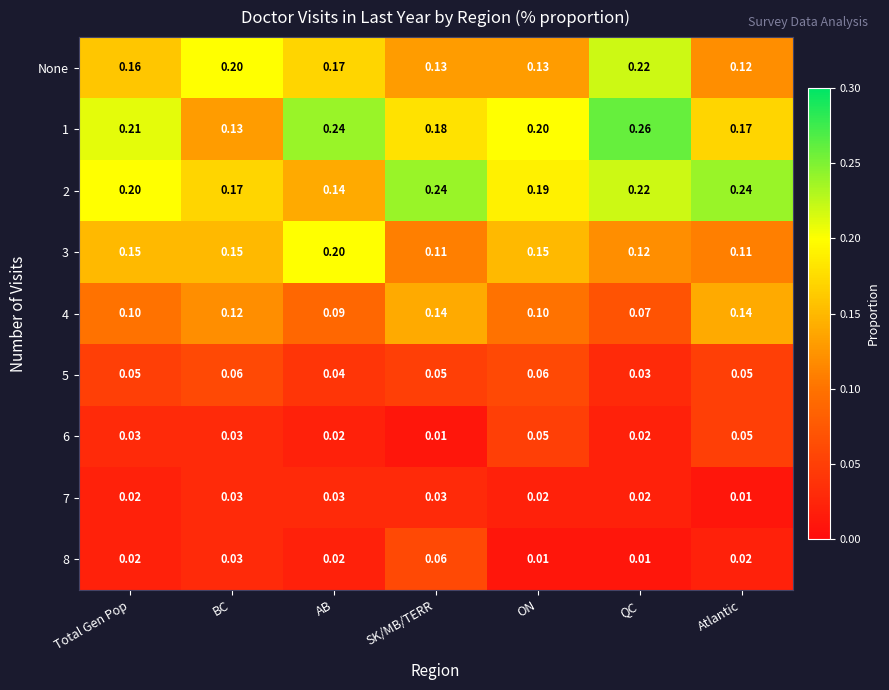

At which category is the sum across all series the highest?

QC